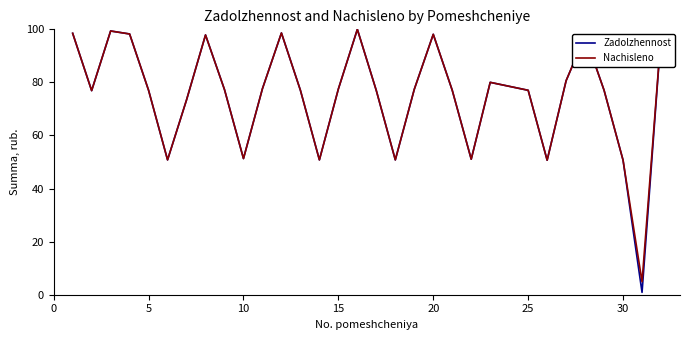

Which series has the largest range (max minus min)?

Zadolzhennost